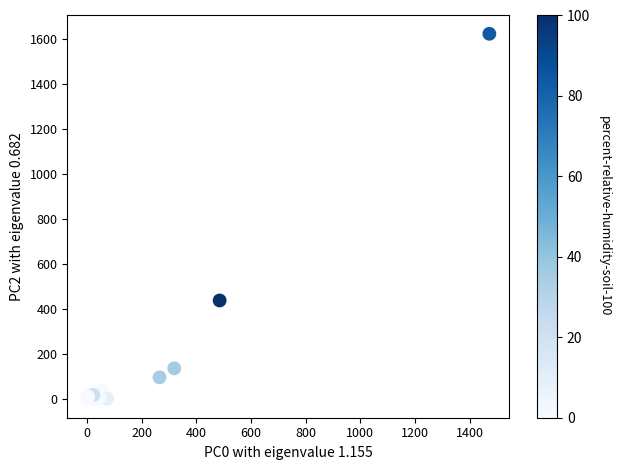

What Y value in the scatter plot is closest to 811?

439